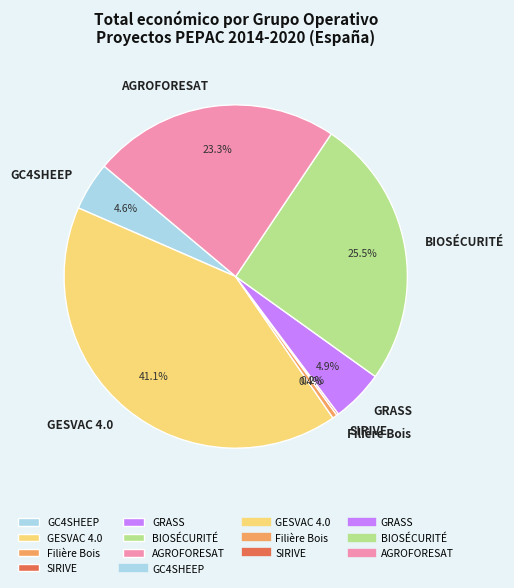

What is the largest slice in the pie chart?

GESVAC 4.0